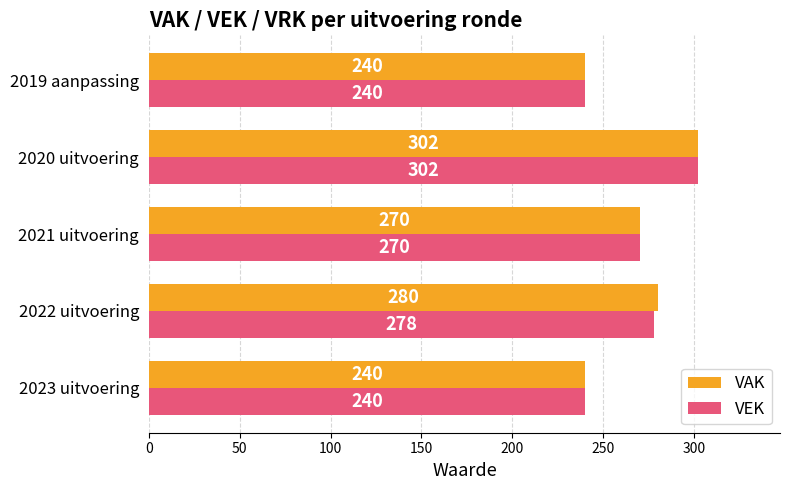

True or false: VEK has a value of 278 at 2022 uitvoering.

True